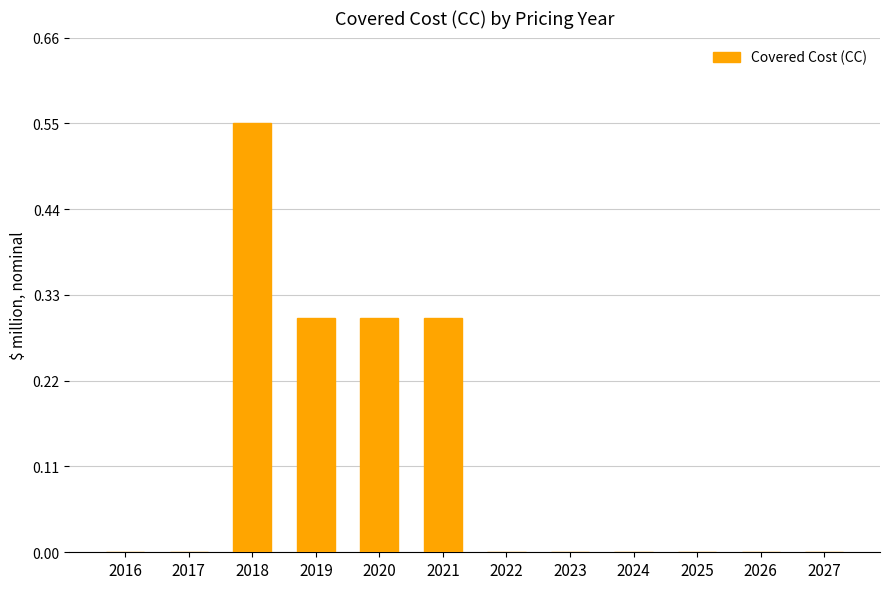

Which has a higher value, 2019 or 2024?

2019